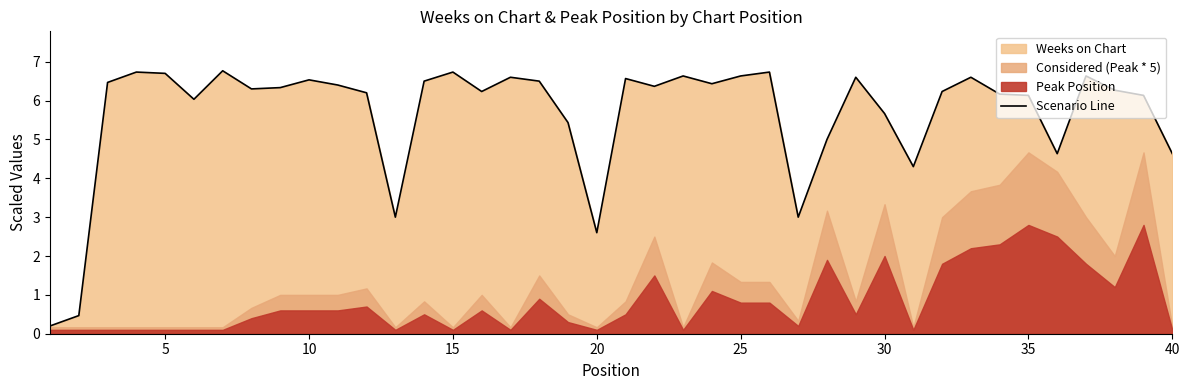

What is the average value?

5.7